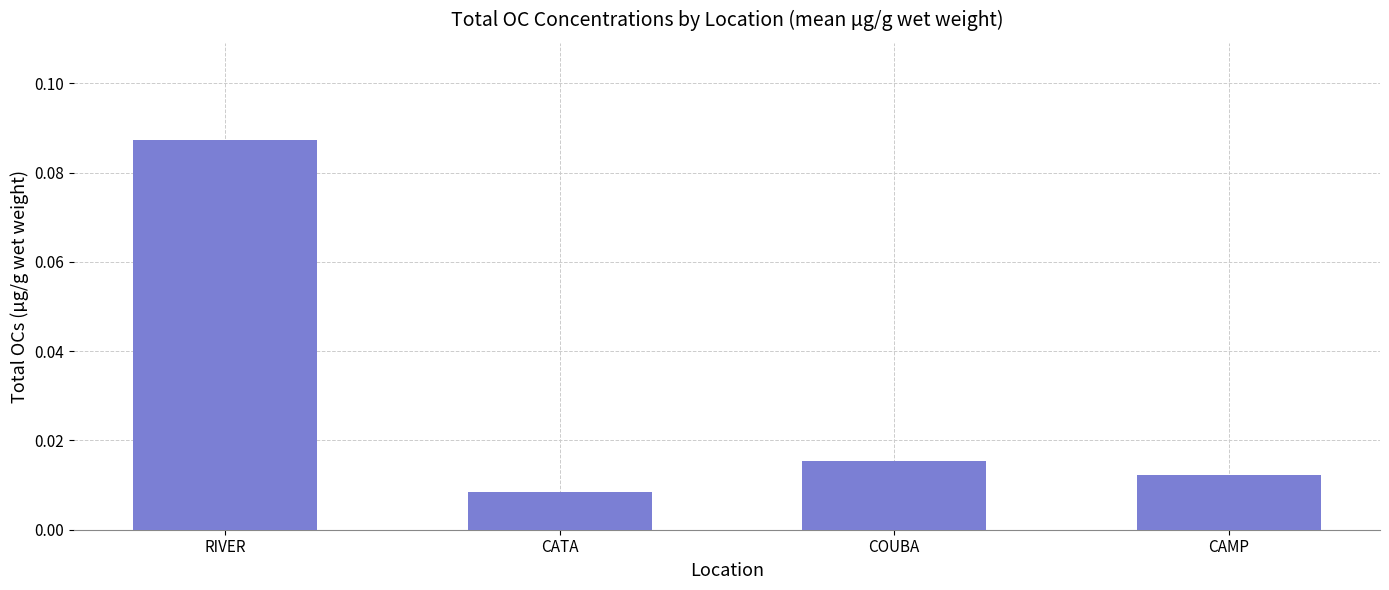

At which category does the chart reach its peak across all series?

RIVER